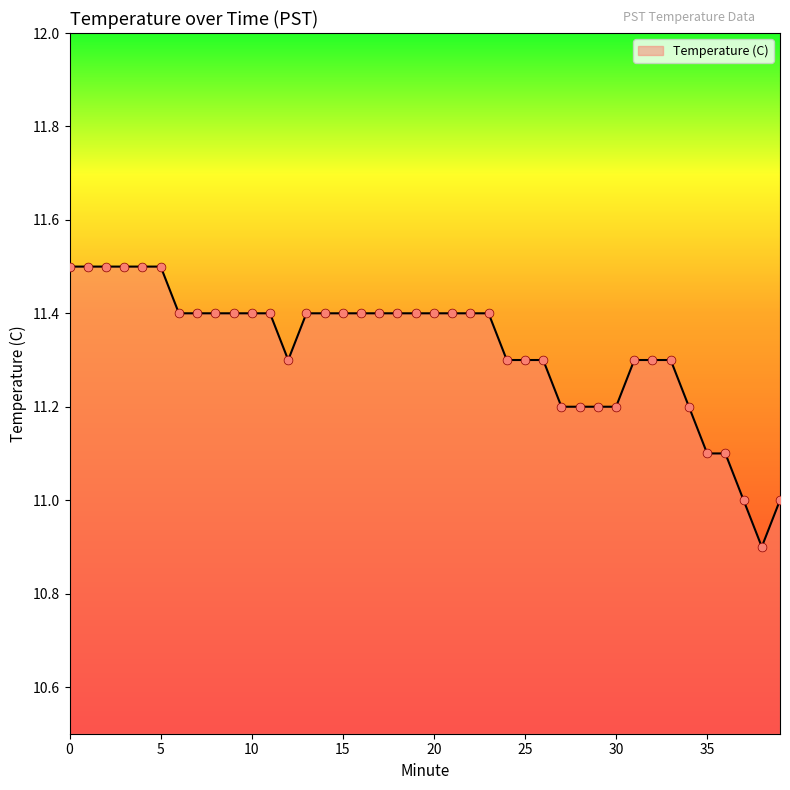

What is the smallest value displayed?

10.9